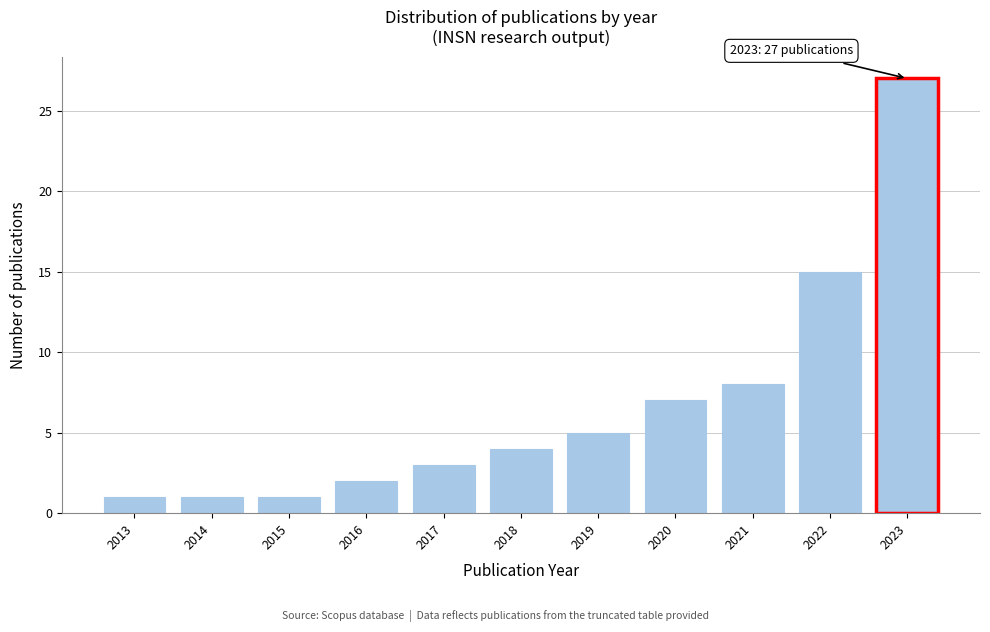

Reading right to left, what are all the values shown in this chart?

2023=27	2022=15	2021=8	2020=7	2019=5	2018=4	2017=3	2016=2	2015=1	2014=1	2013=1